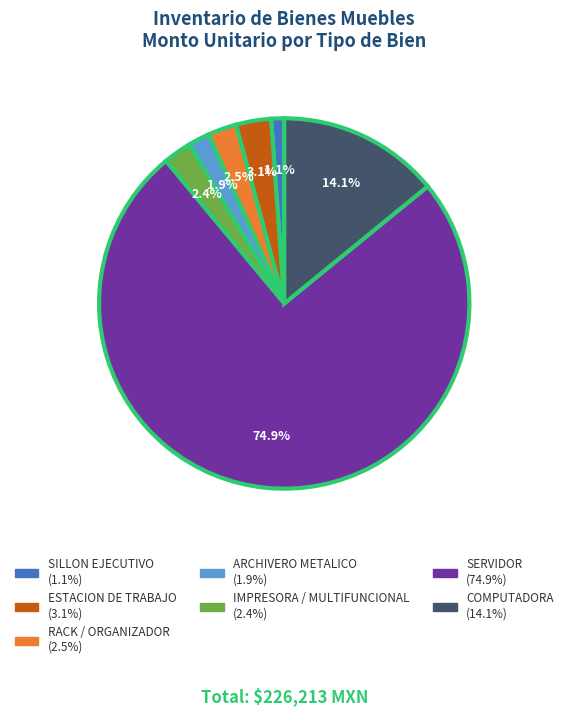

Combined, do ESTACION DE TRABAJO and COMPUTADORA account for over 50%?

No